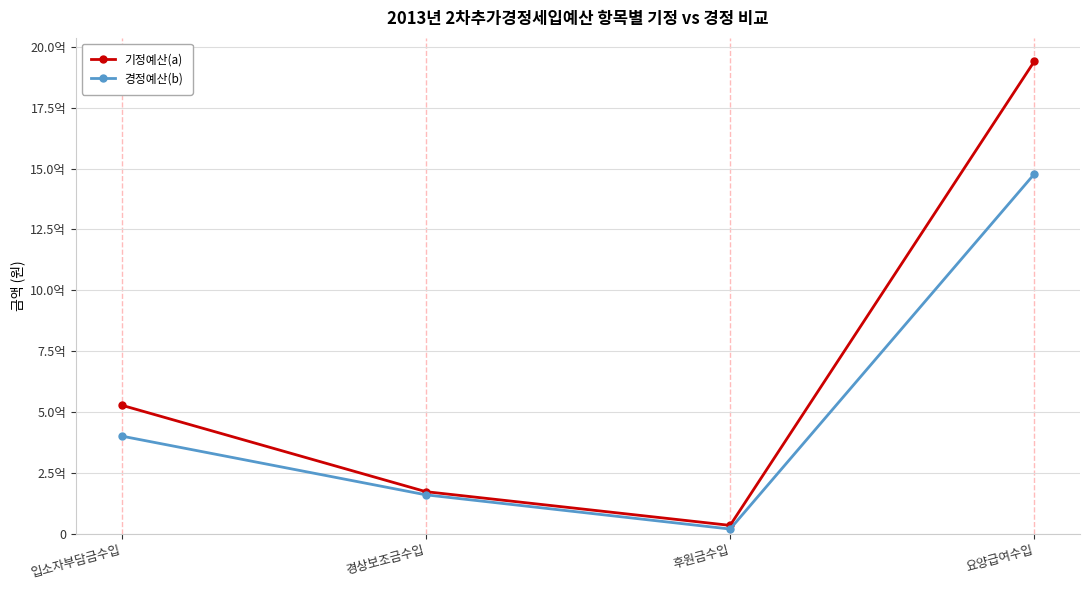

What is the value of the 경정예산(b) point at the 3rd from the left?

20000000